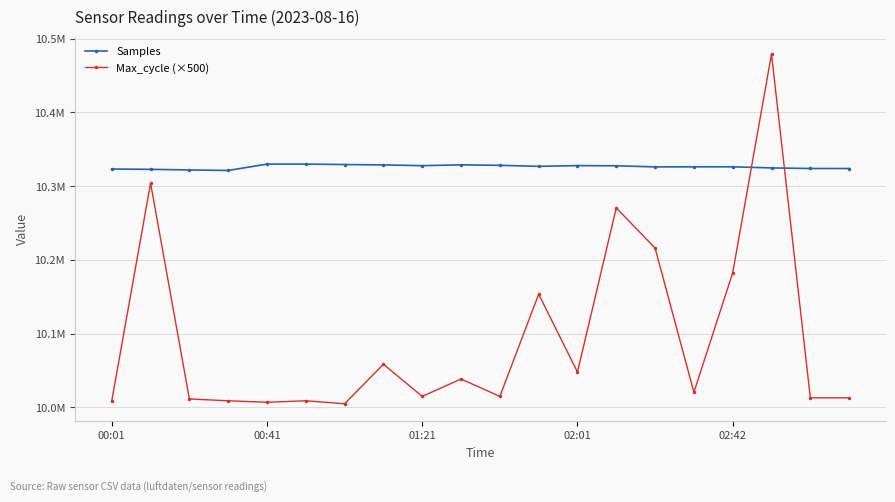

What is the value of the Samples point at the 16th from the left?

10326169